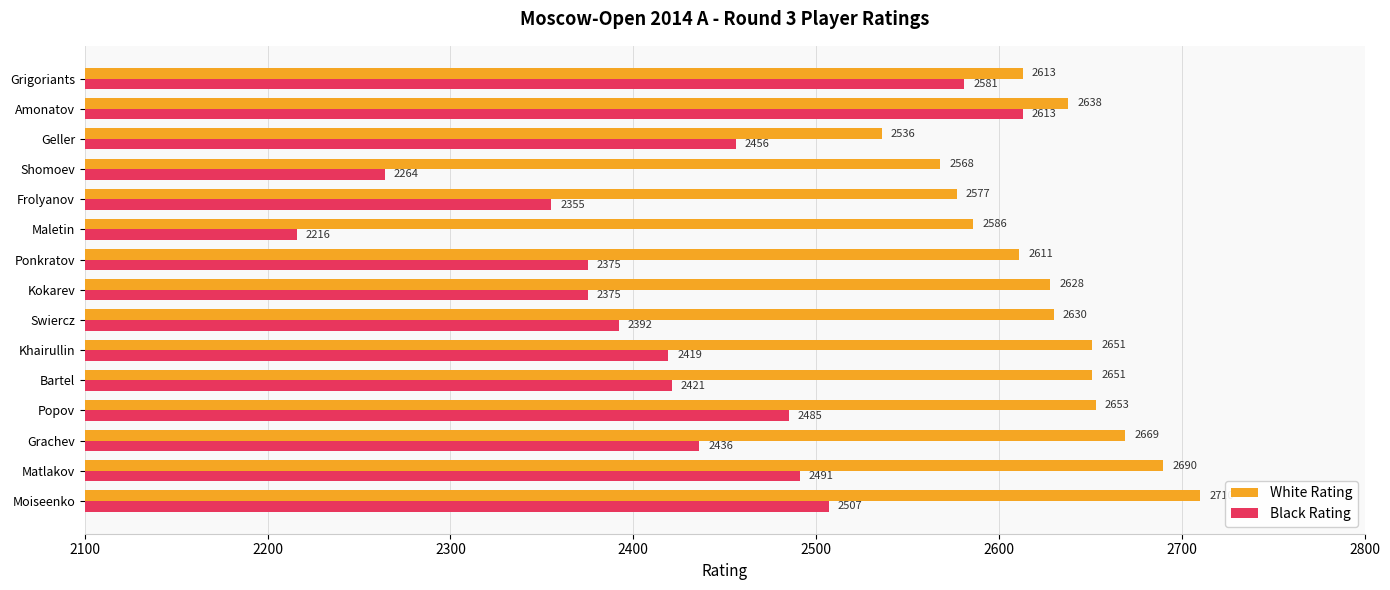

What is the sum of the Black Rating values at Ponkratov and Grigoriants?

4956